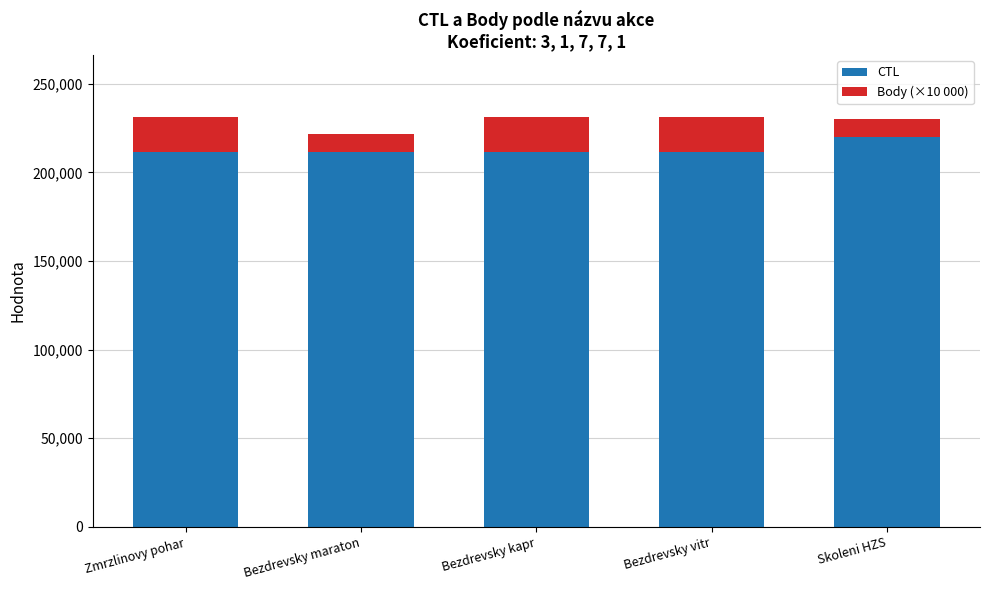

What is the average value of the CTL series?

213039